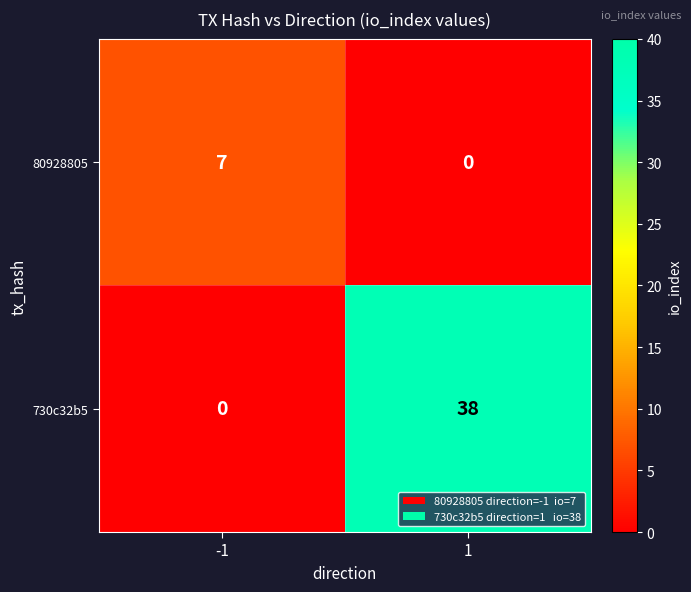

Which label corresponds to the largest value in the chart?

1